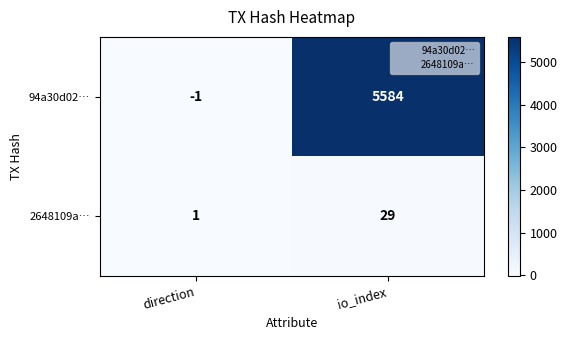

At which label is 94a30d02… closest to 2791?

direction